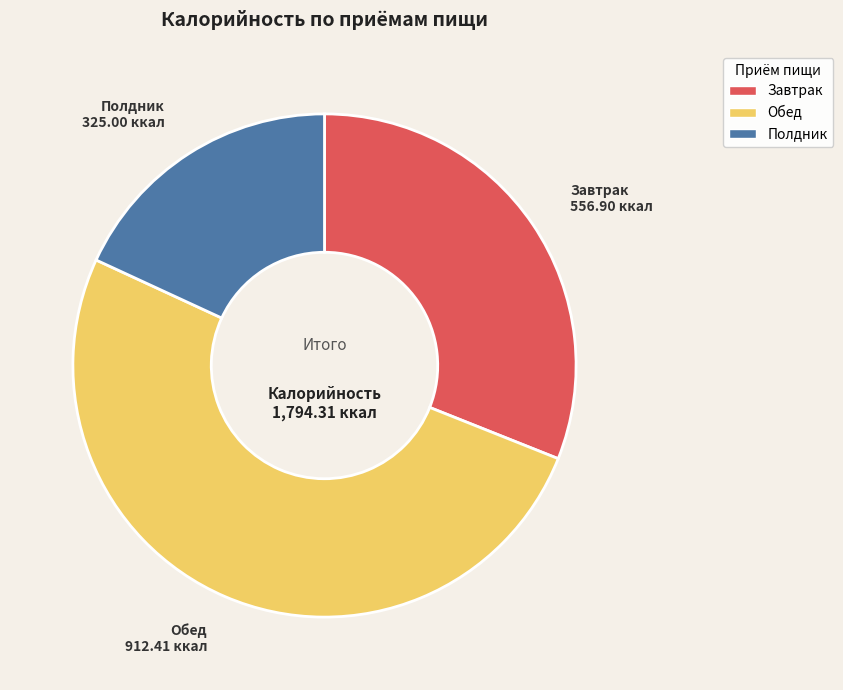

Which slice is the smallest?

Полдник